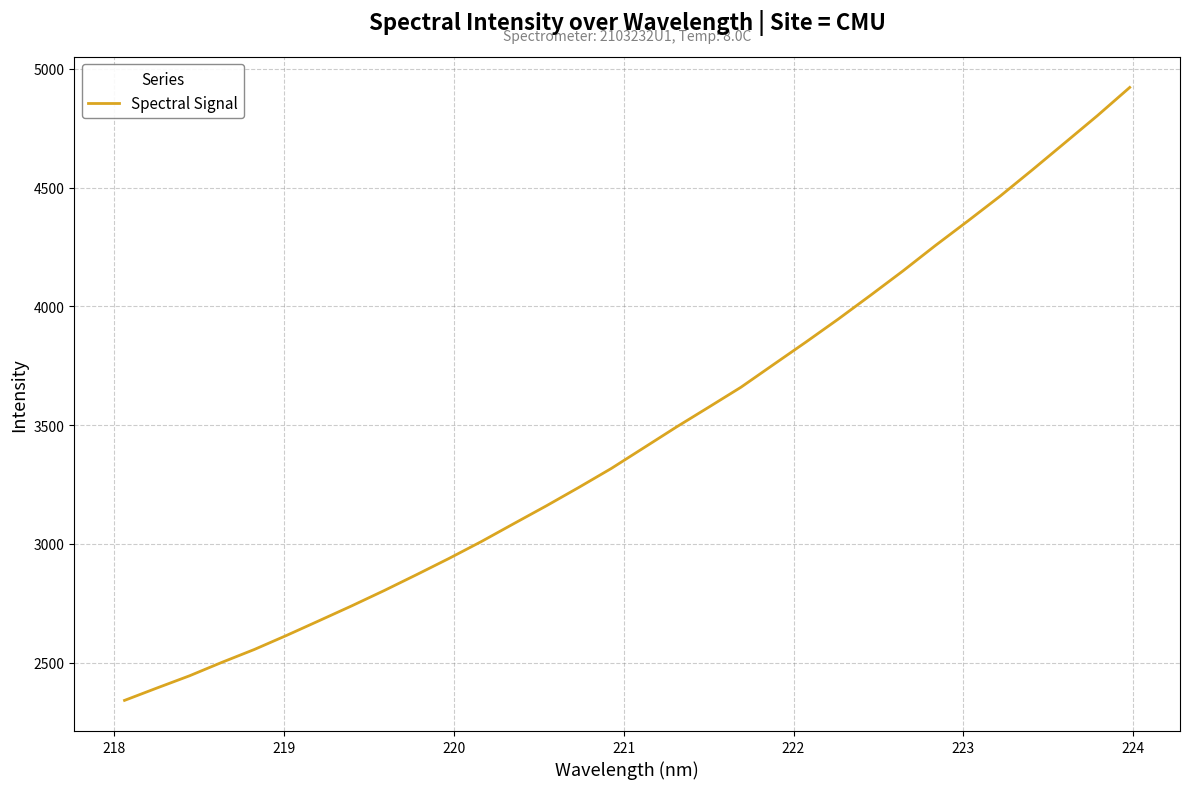

What is the difference between the maximum and minimum values?

2580.9